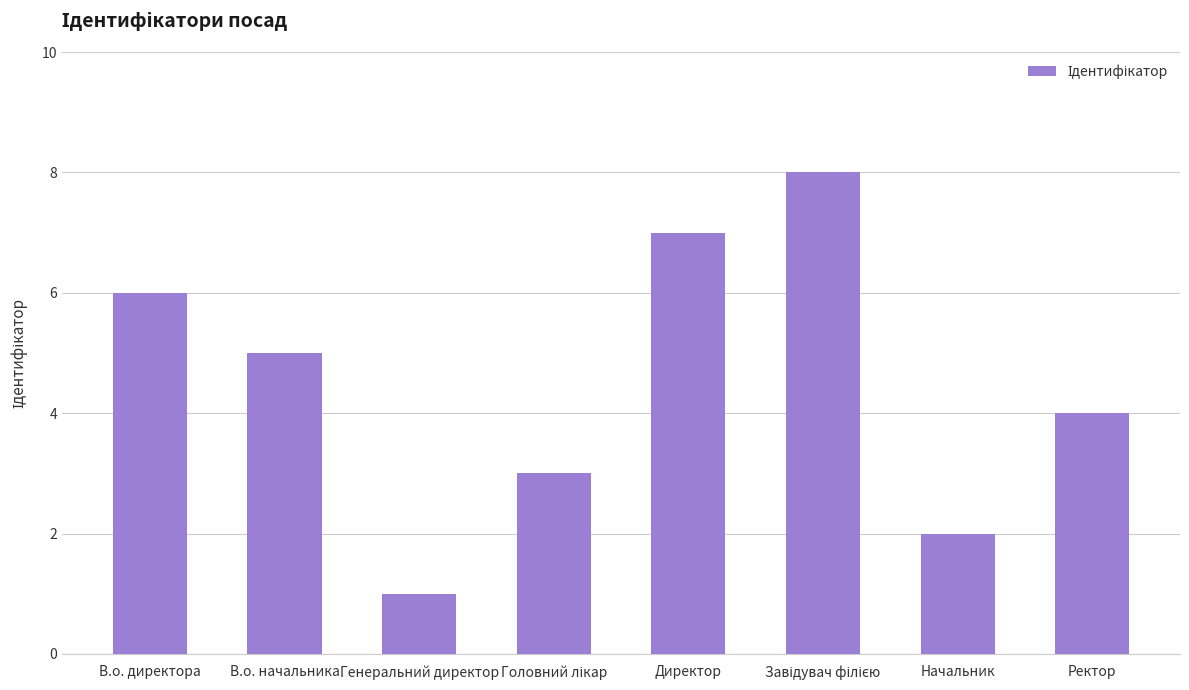

Does the chart contain stacked bars?

No